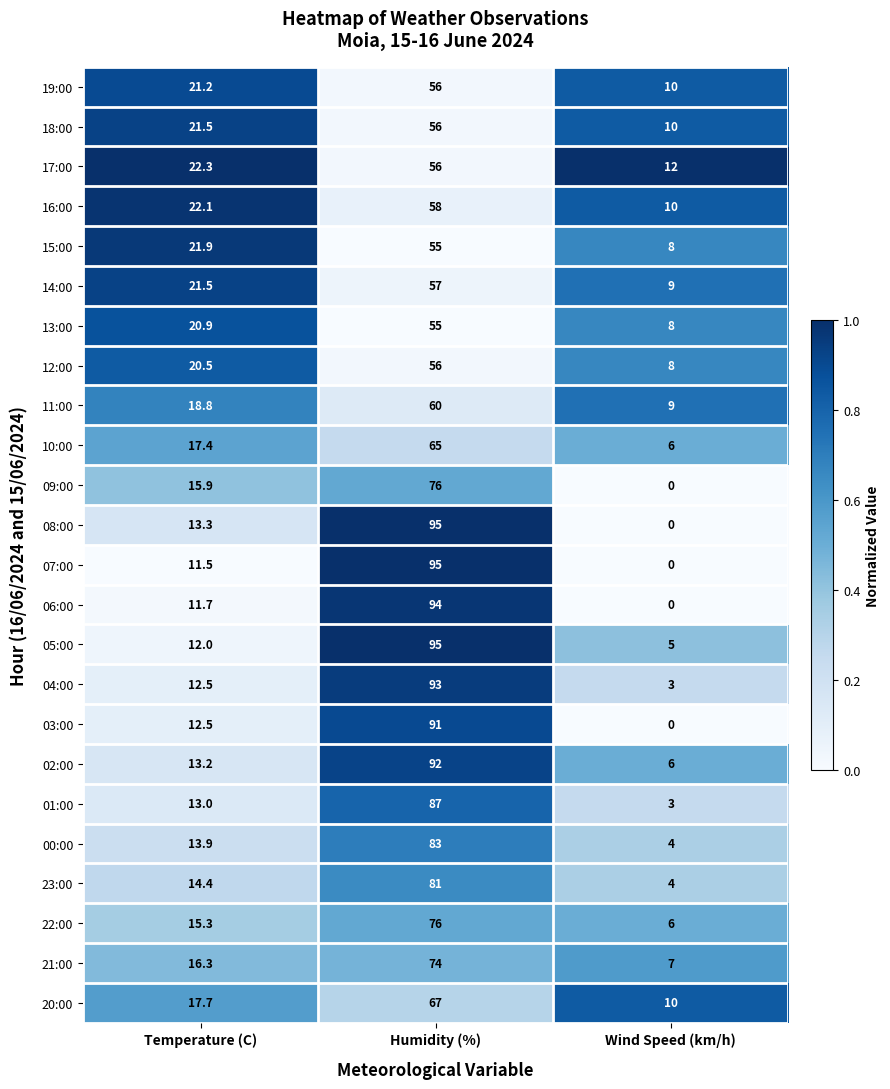

At which label does 03:00 reach its minimum?

Wind Speed (km/h)